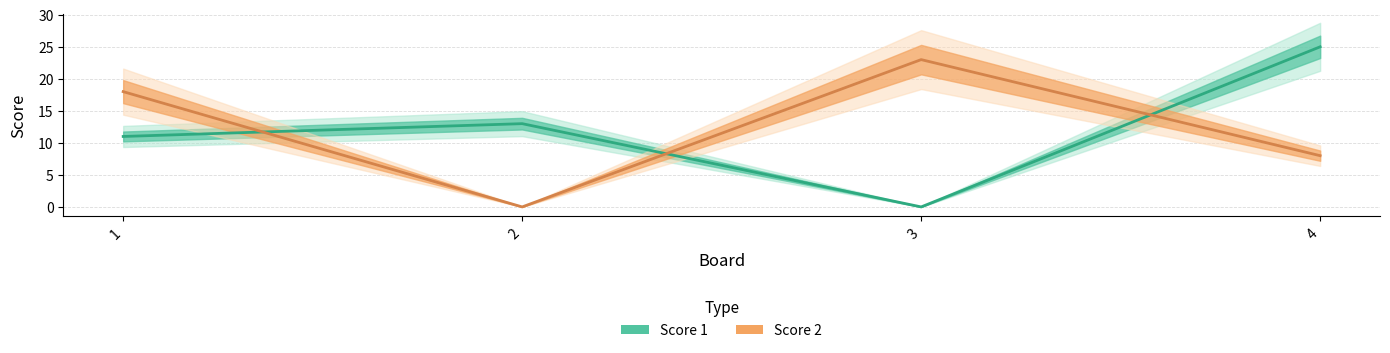

Which series ends up on top after the final intersection of Score 1 and Score 2?

Score 1